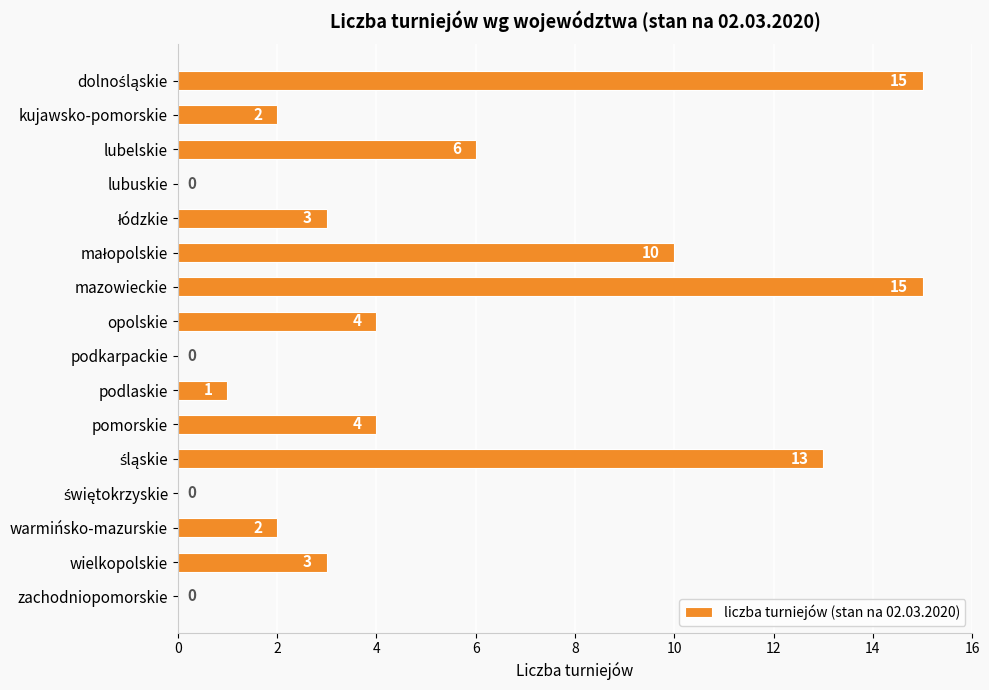

What is the sum of all values?

78